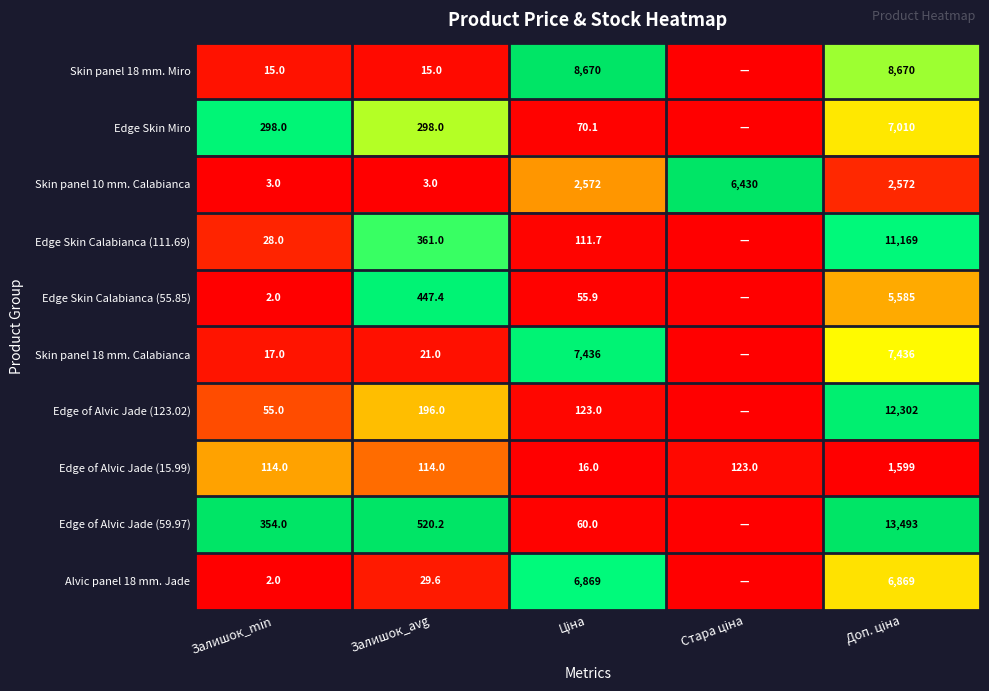

True or false: Edge Skin Calabianca (111.69) has a value of 361.0 at Залишок_avg.

True